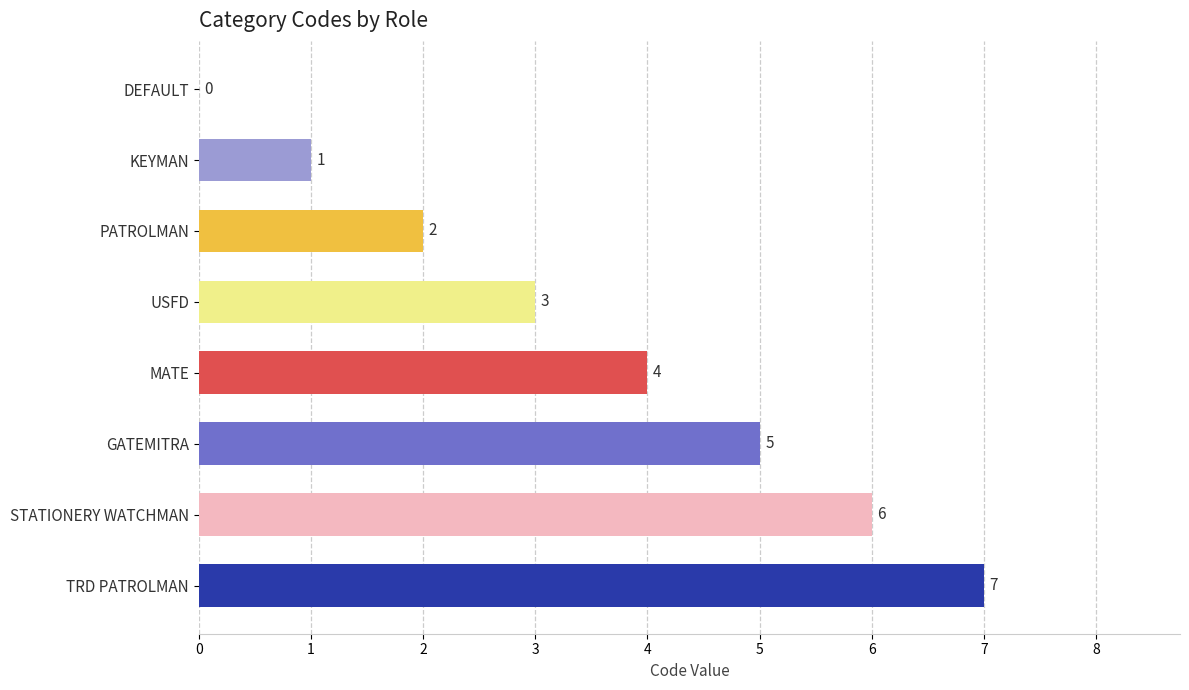

Count the values in the range 2 to 6.

5